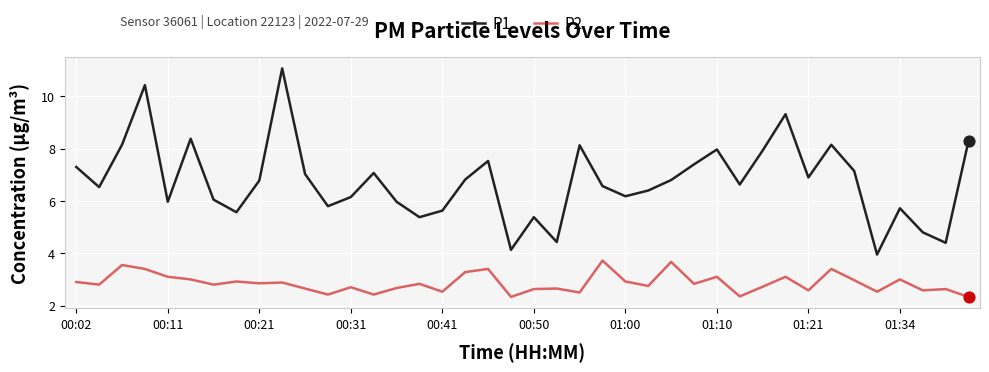

Which series has the widest spread of values?

P1